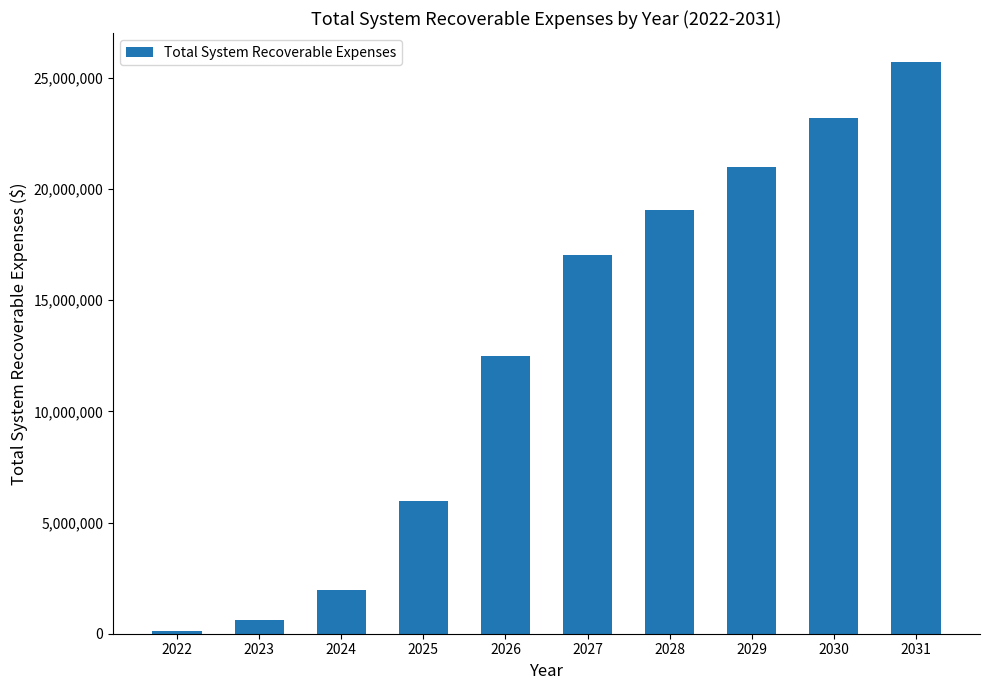

What is the change in value from 2023 to 2026?

+11851111